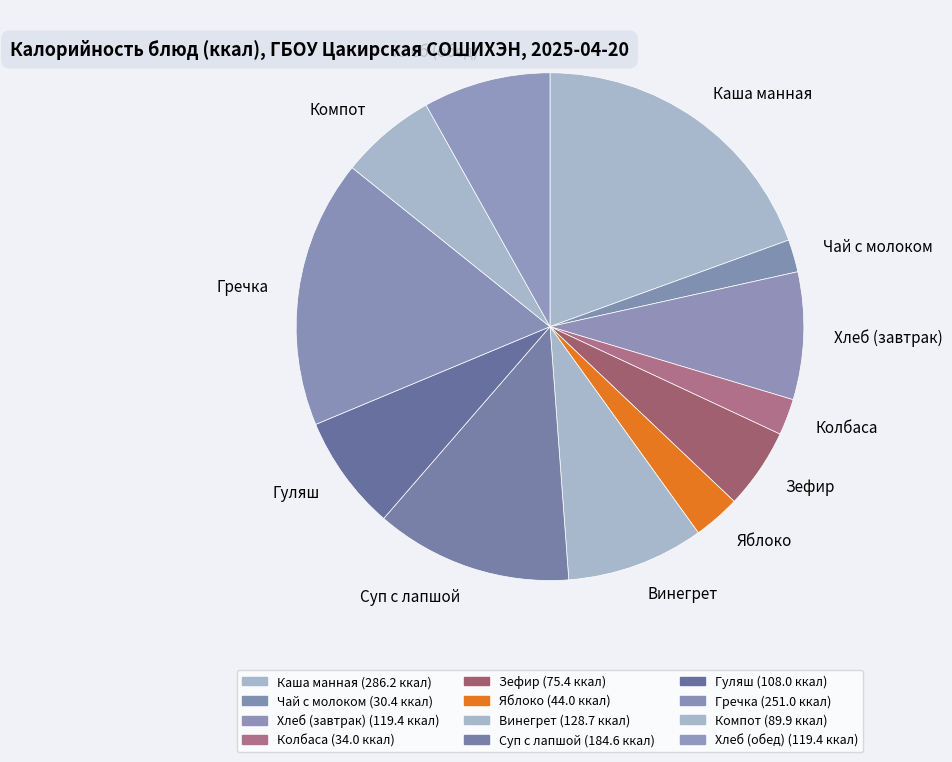

Is Хлеб (обед) the majority of the pie?

No